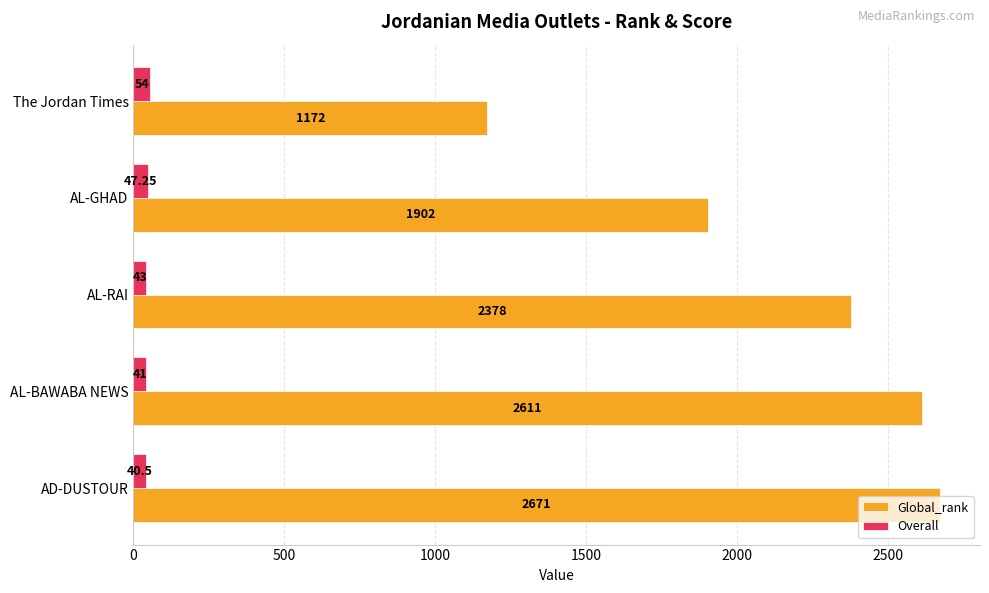

At which label is Overall closest to 47?

AL-GHAD